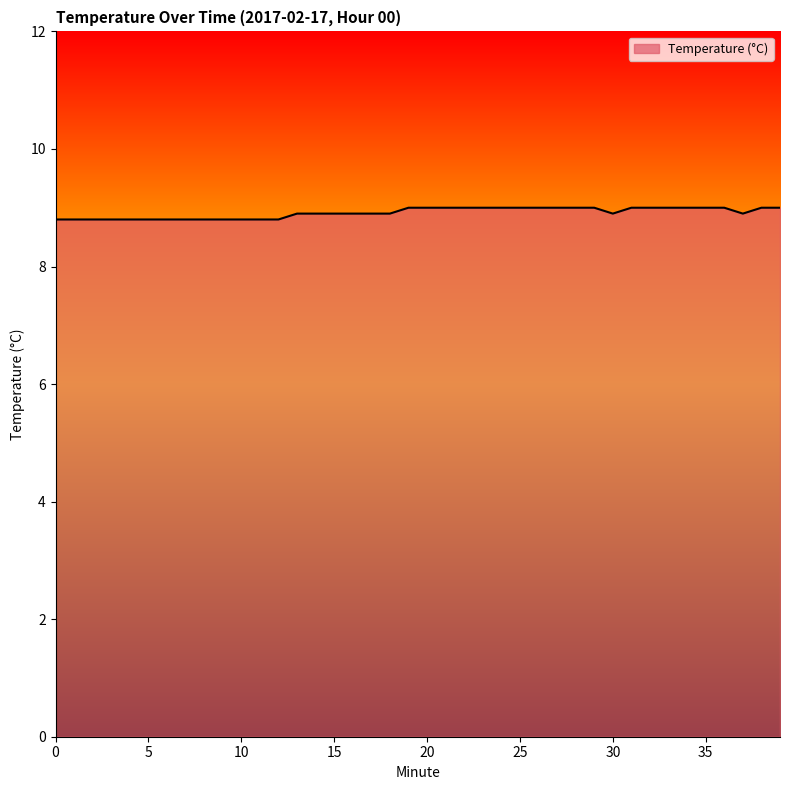

What is the smallest value displayed?

8.8